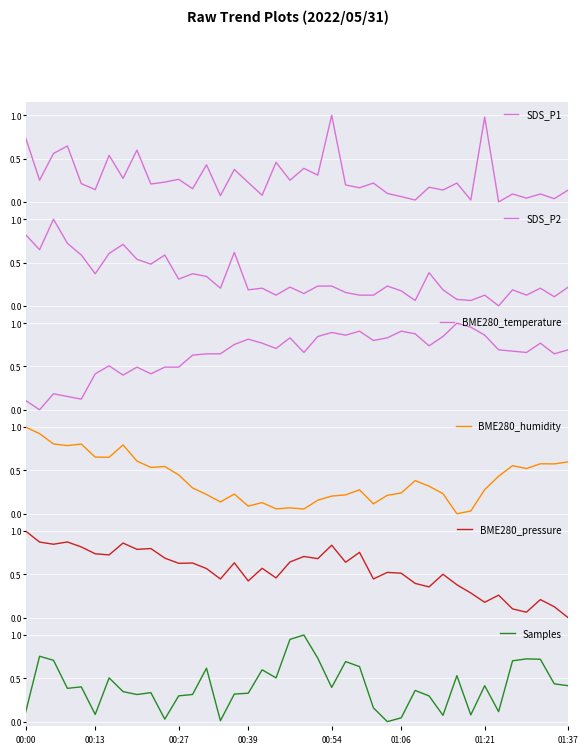

What is the label of the 16th point from the right?

24